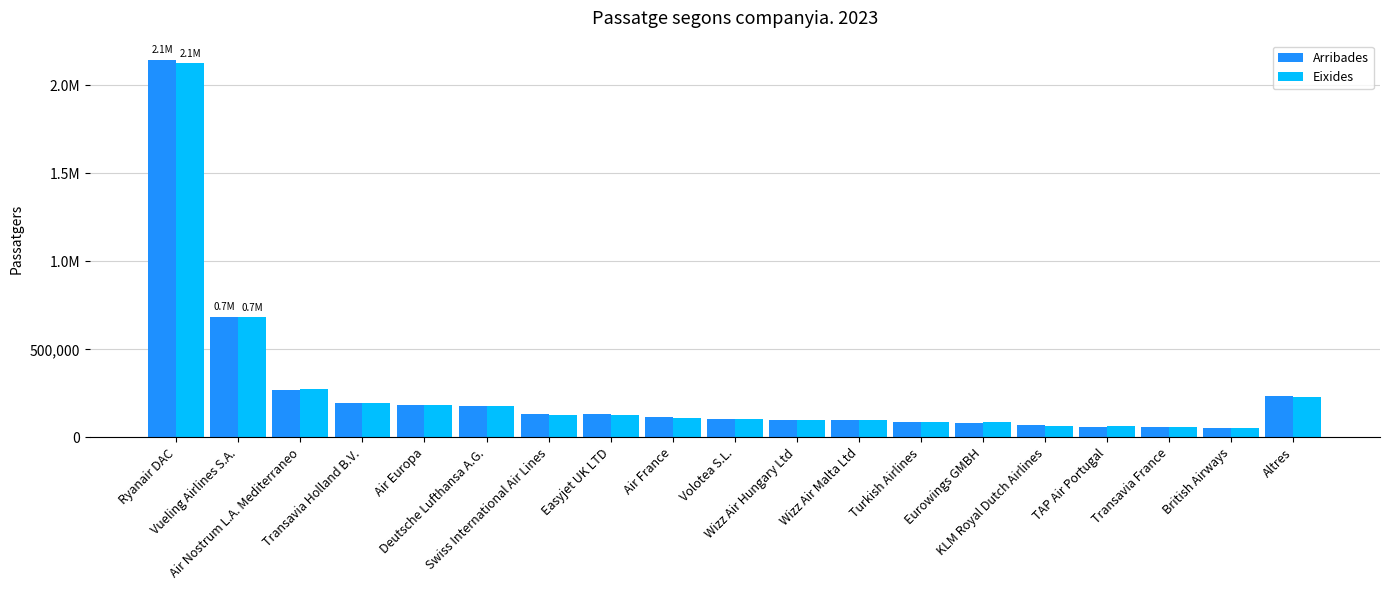

Is the value of Arribades at Swiss International Air Lines greater than the value of Eixides at Wizz Air Hungary Ltd?

Yes